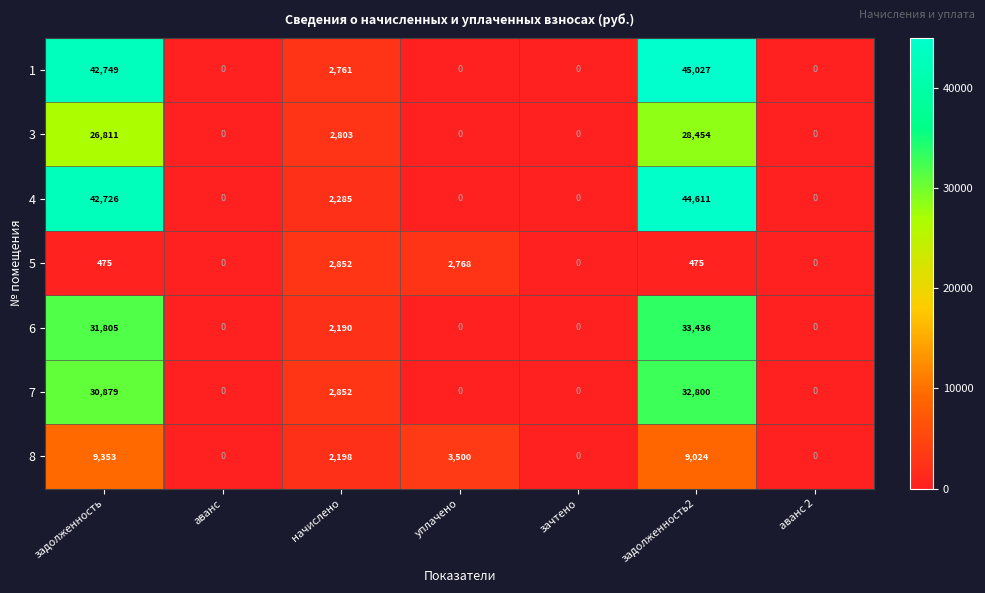

What is the difference between the maximum and minimum values in the 8 series?

9353